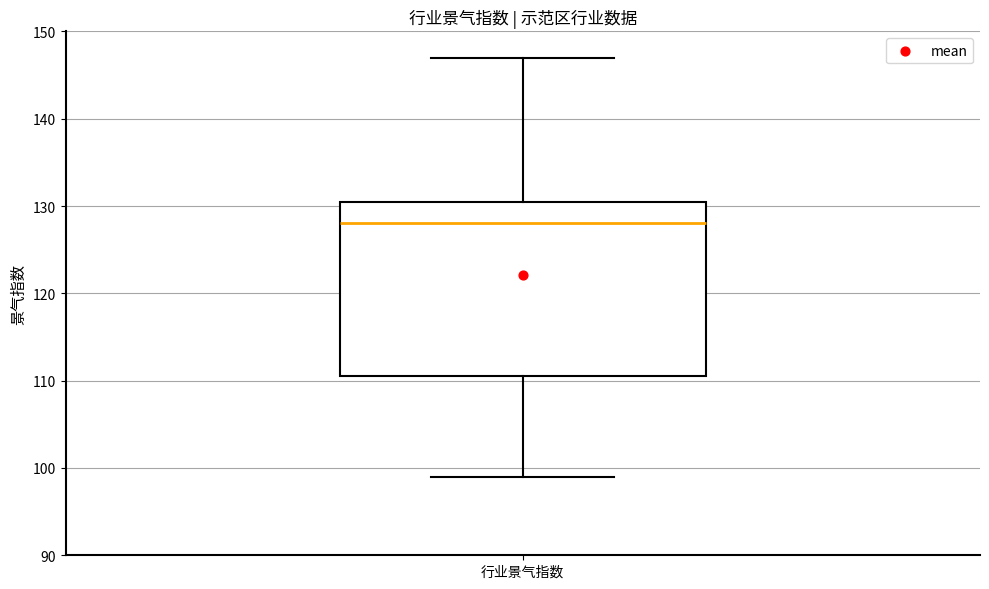

Where is the lower edge of the box for 行业景气指数 on the y-axis? The values are not printed on the chart, so give them approximately, as read against the axis.

111